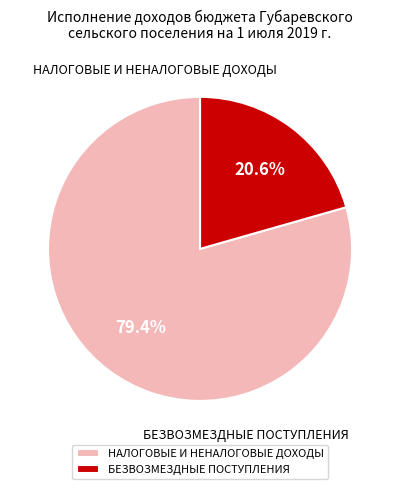

Is there any slice that represents more than half of the pie?

Yes